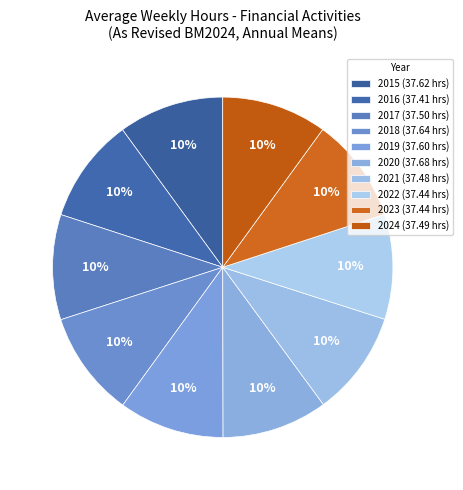

How many slices are in this pie chart?

10